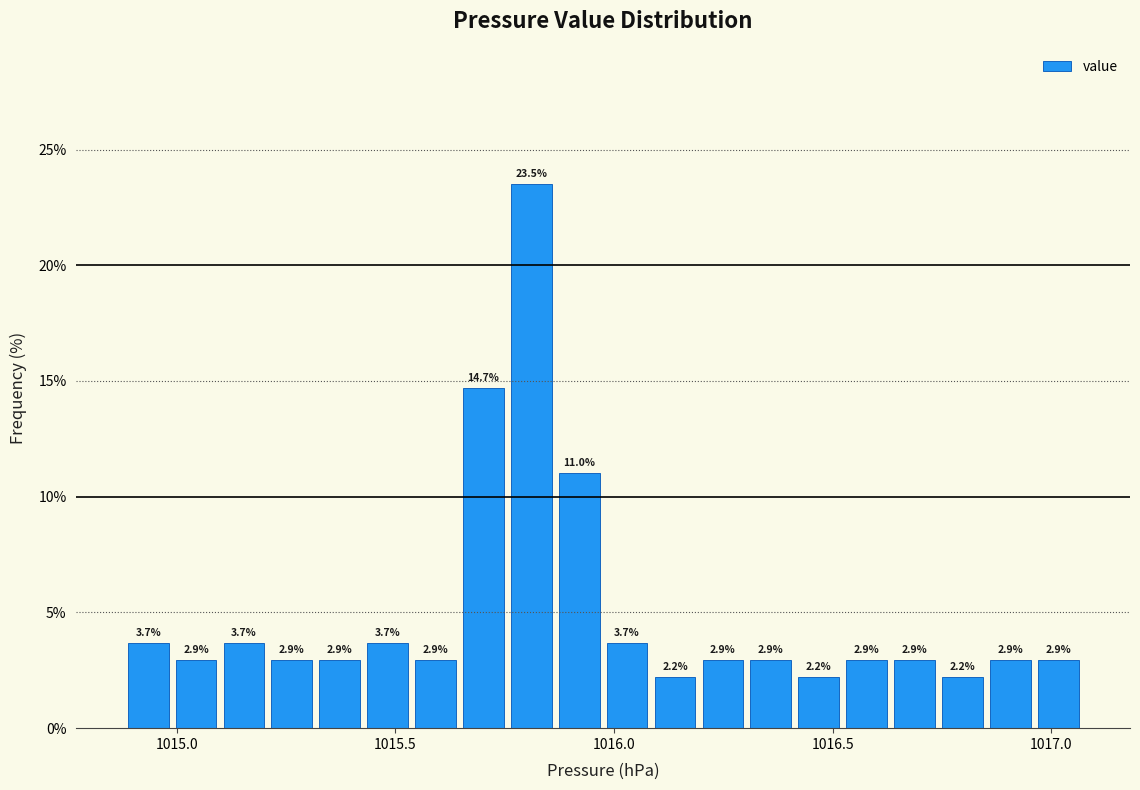

Around what value on the x-axis is the tallest bar? Give the approximate position of its centre, as read against the axis.

1015.80